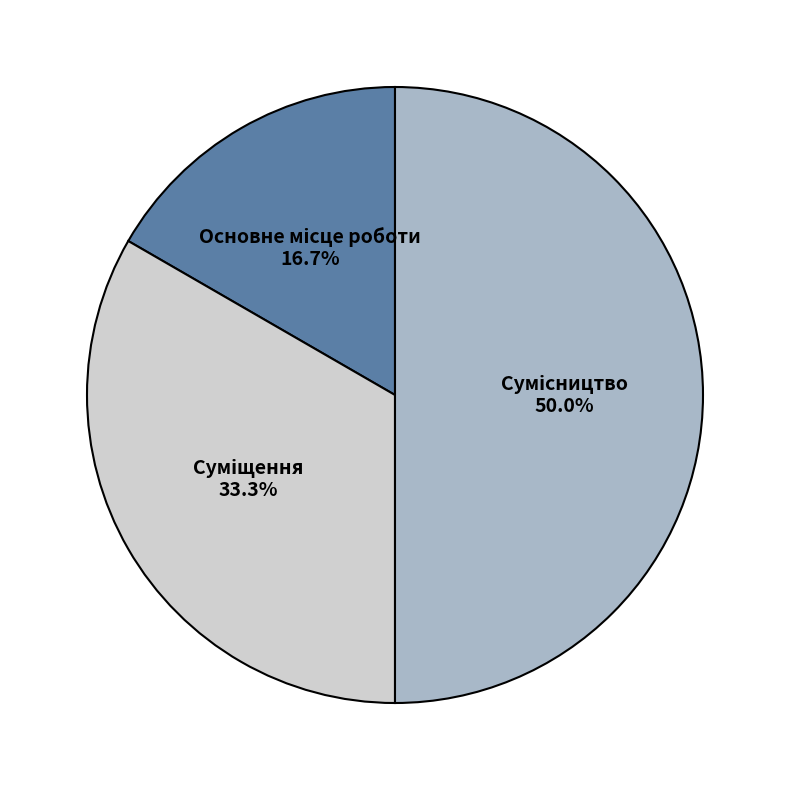

Rank the categories by value from lowest to highest.

Основне місце роботи, Суміщення, Сумісництво